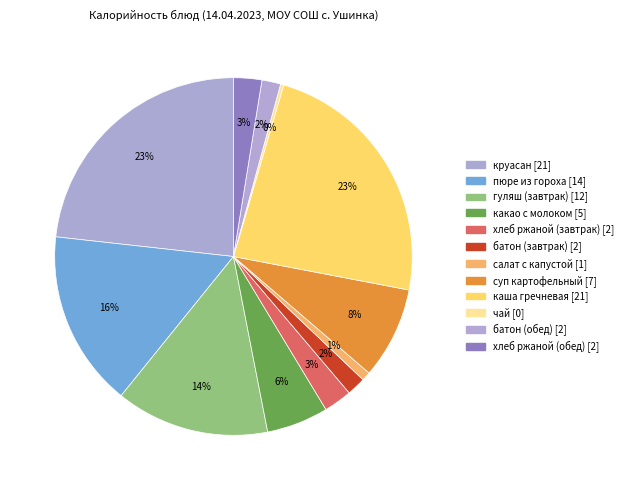

How many segments does this pie chart have?

12